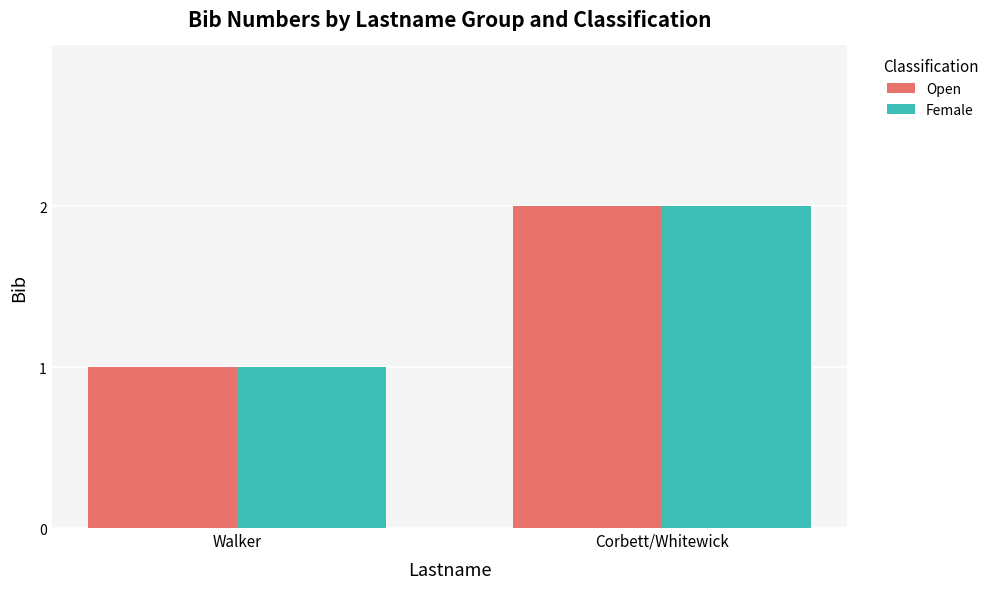

How many data points in Female are less than 2?

1